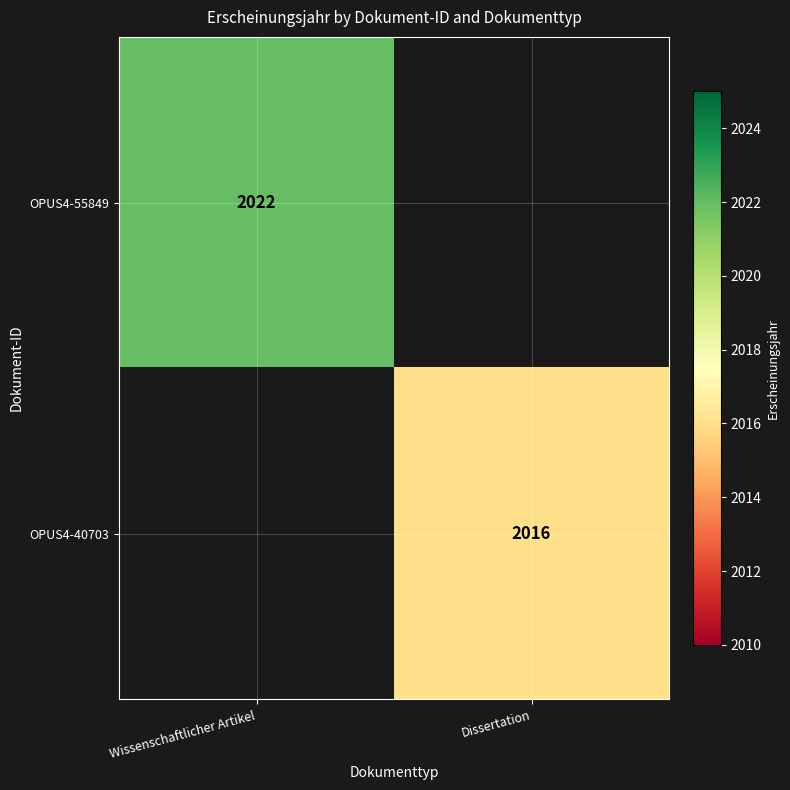

The value of OPUS4-40703 at Dissertation is 3122. True or false?

False